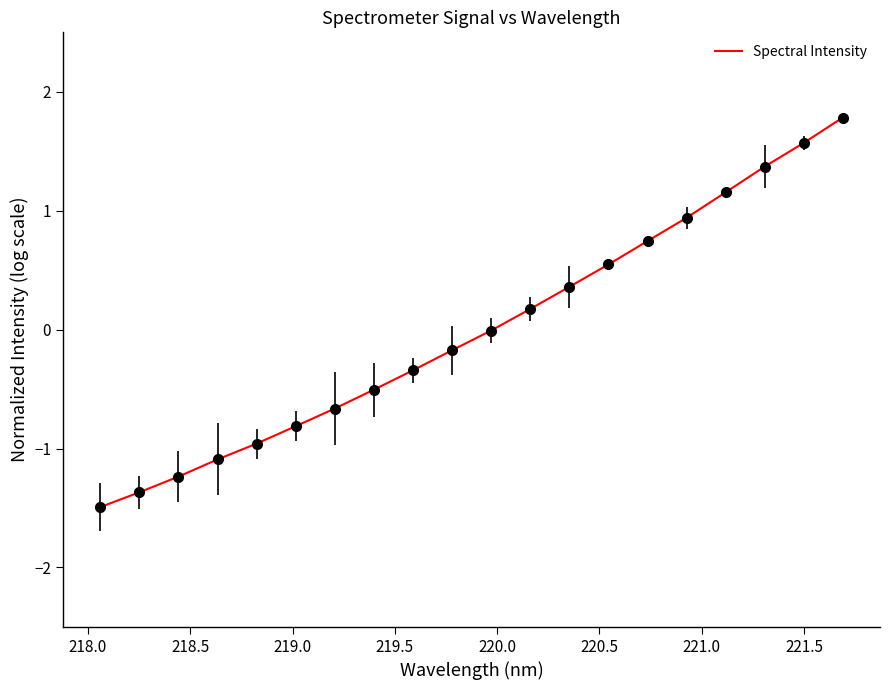

What is the maximum value shown in the chart?

1.8